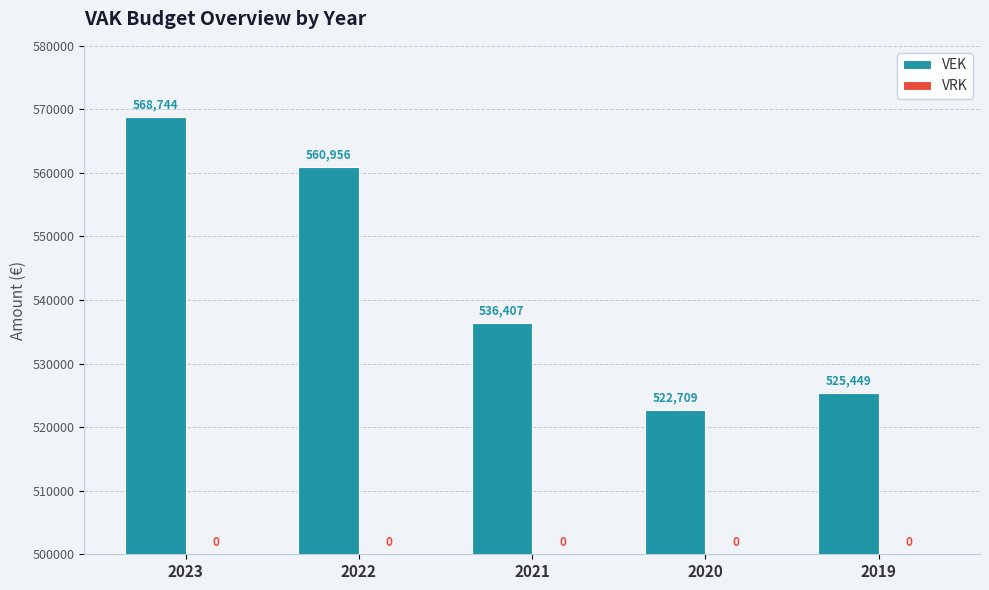

Does the chart contain stacked bars?

No